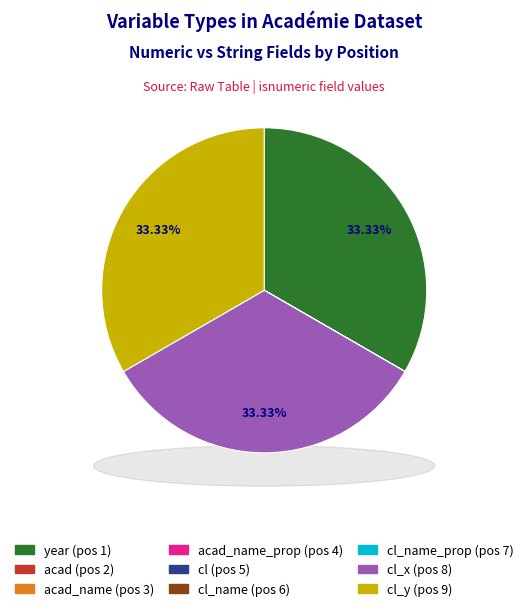

To the nearest percent, what is the average slice percentage?

11%